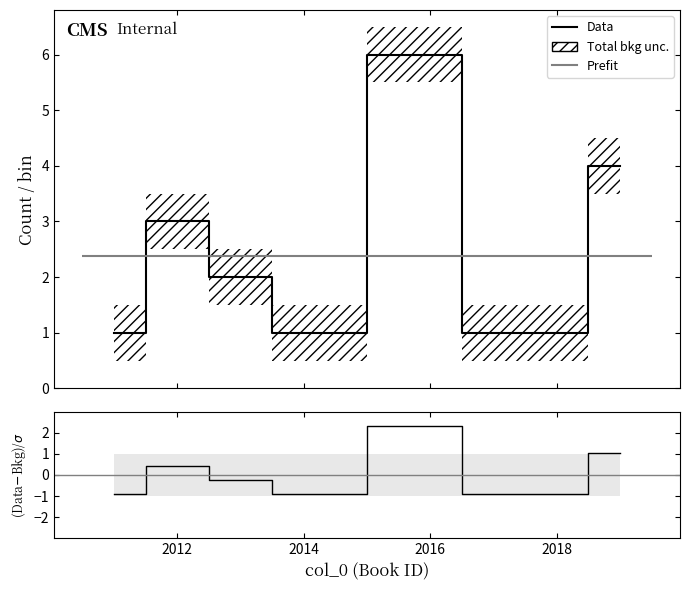

The value of (Data-Bkg)/σ at 2014 is -0.4. True or false?

False